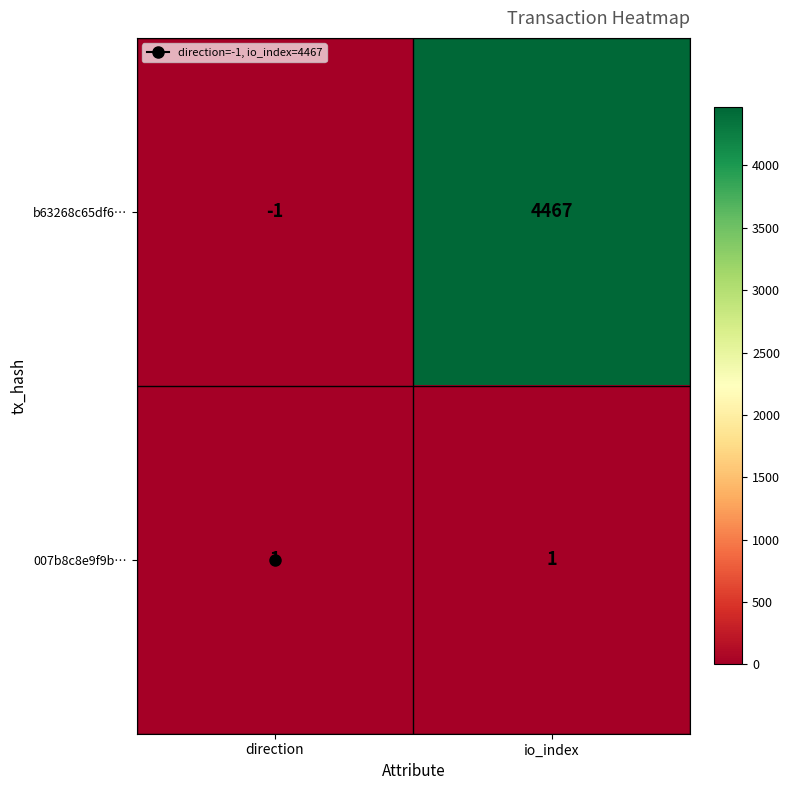

At which category is the sum across all series the highest?

io_index